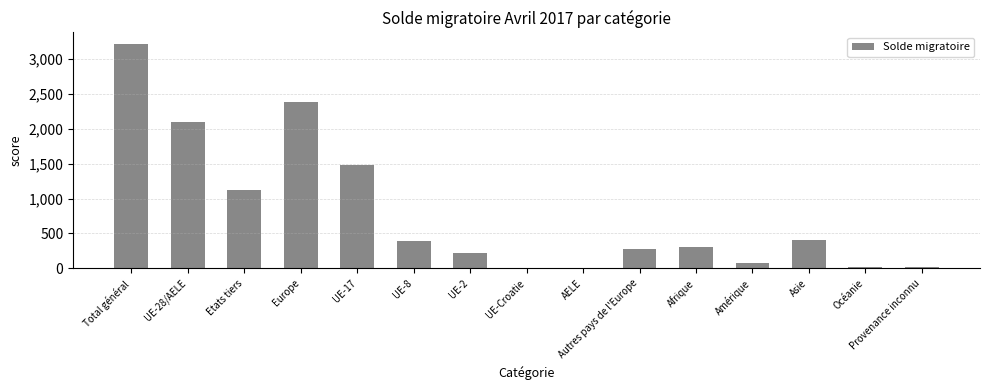

The value at UE-28/AELE is 2094. True or false?

True